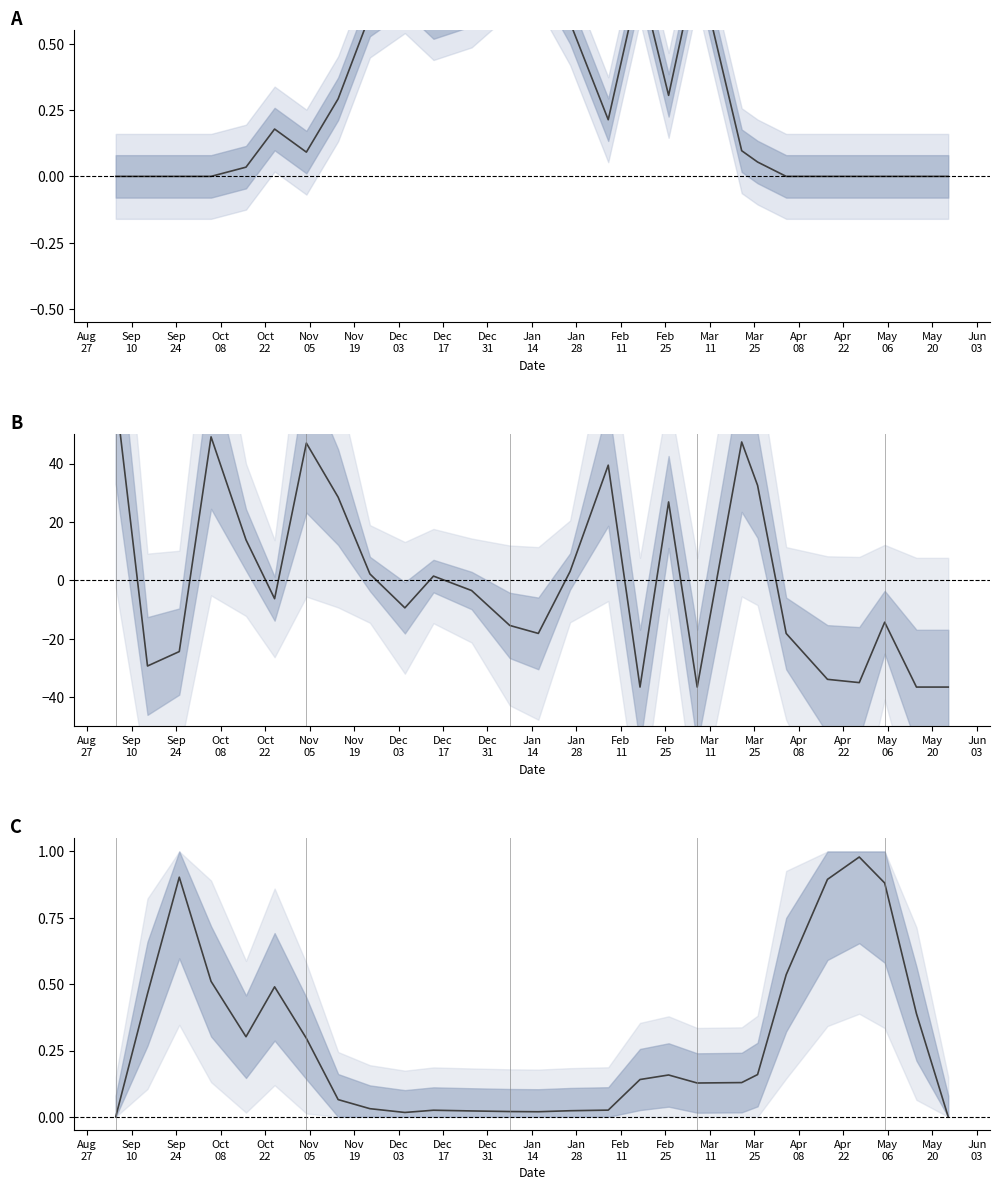

In トモエガモ, how many points are lower than both neighbors (excluding endpoints)?

4